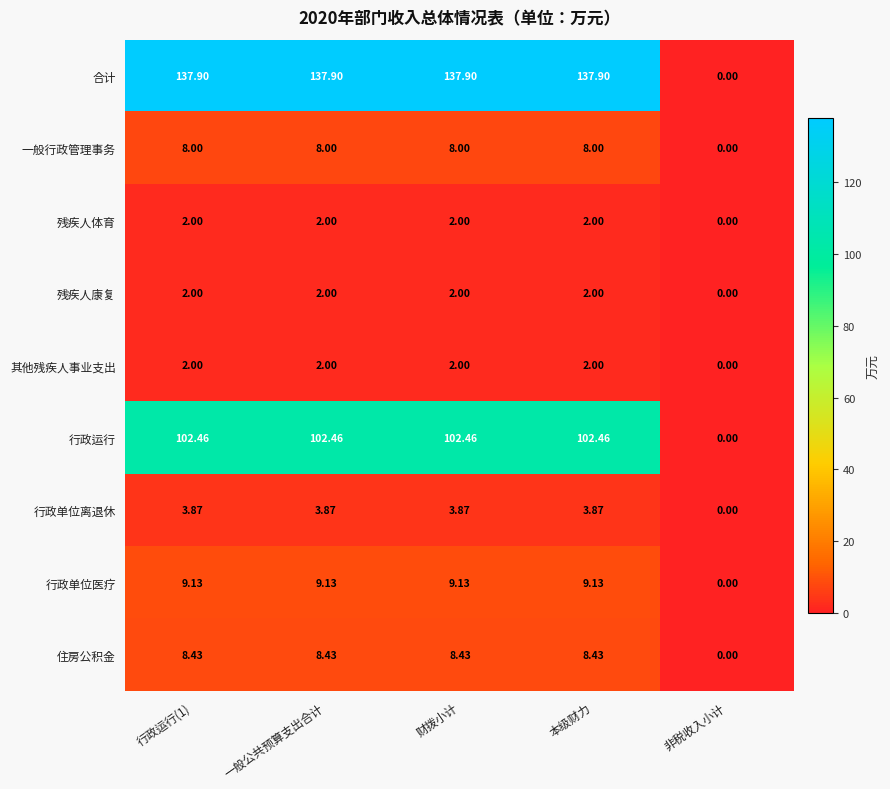

Which series has the largest total across all categories?

合计